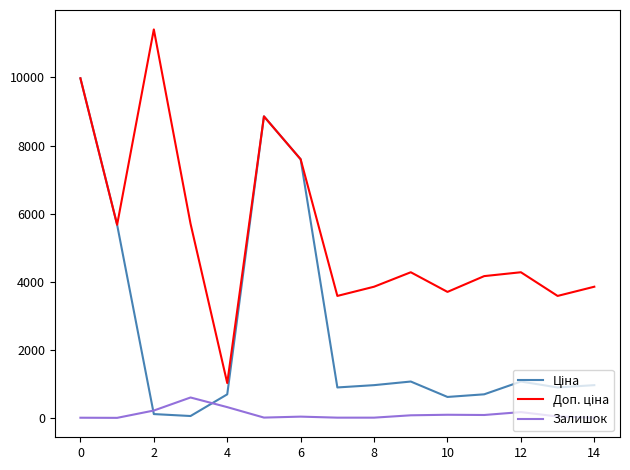

What is the greatest value displayed?

11410.0